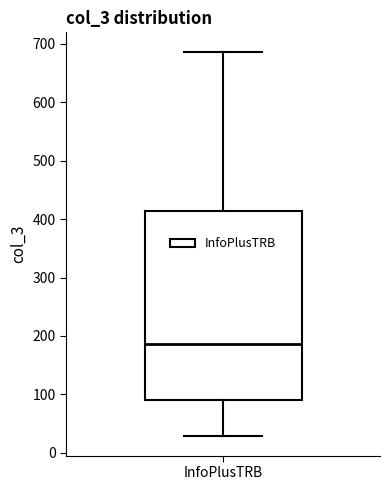

Where is the lower edge of the box for InfoPlusTRB on the y-axis? The values are not printed on the chart, so give them approximately, as read against the axis.

90